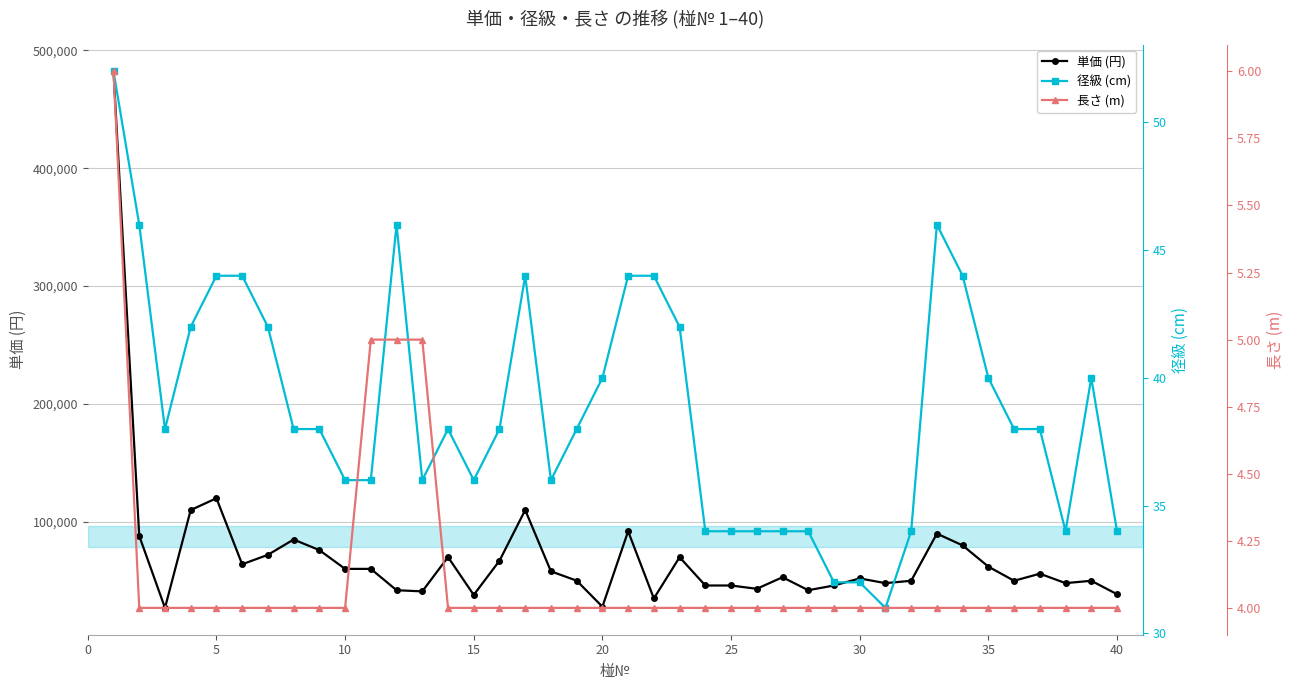

What is the highest value of the 単価 (円) series?

482100